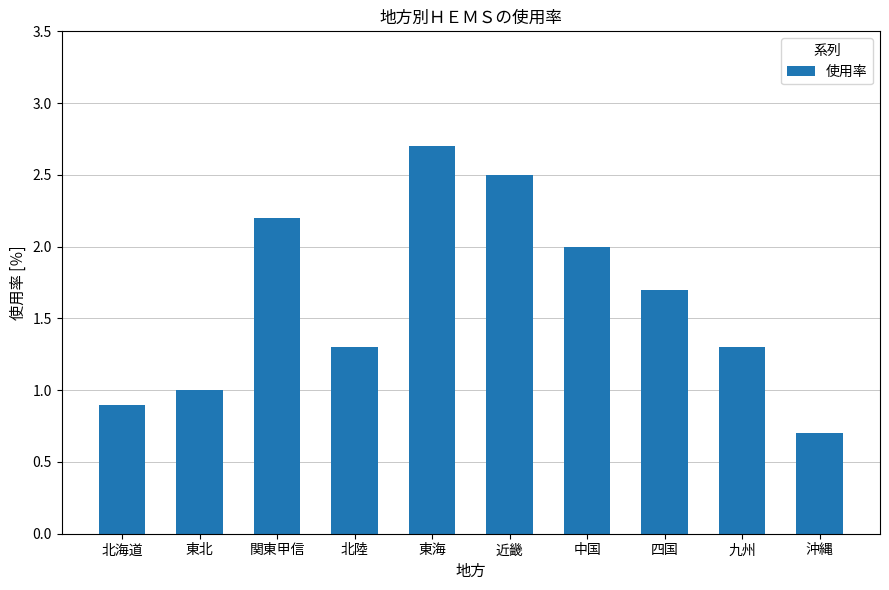

What is the label of the 7th bar from the left?

中国